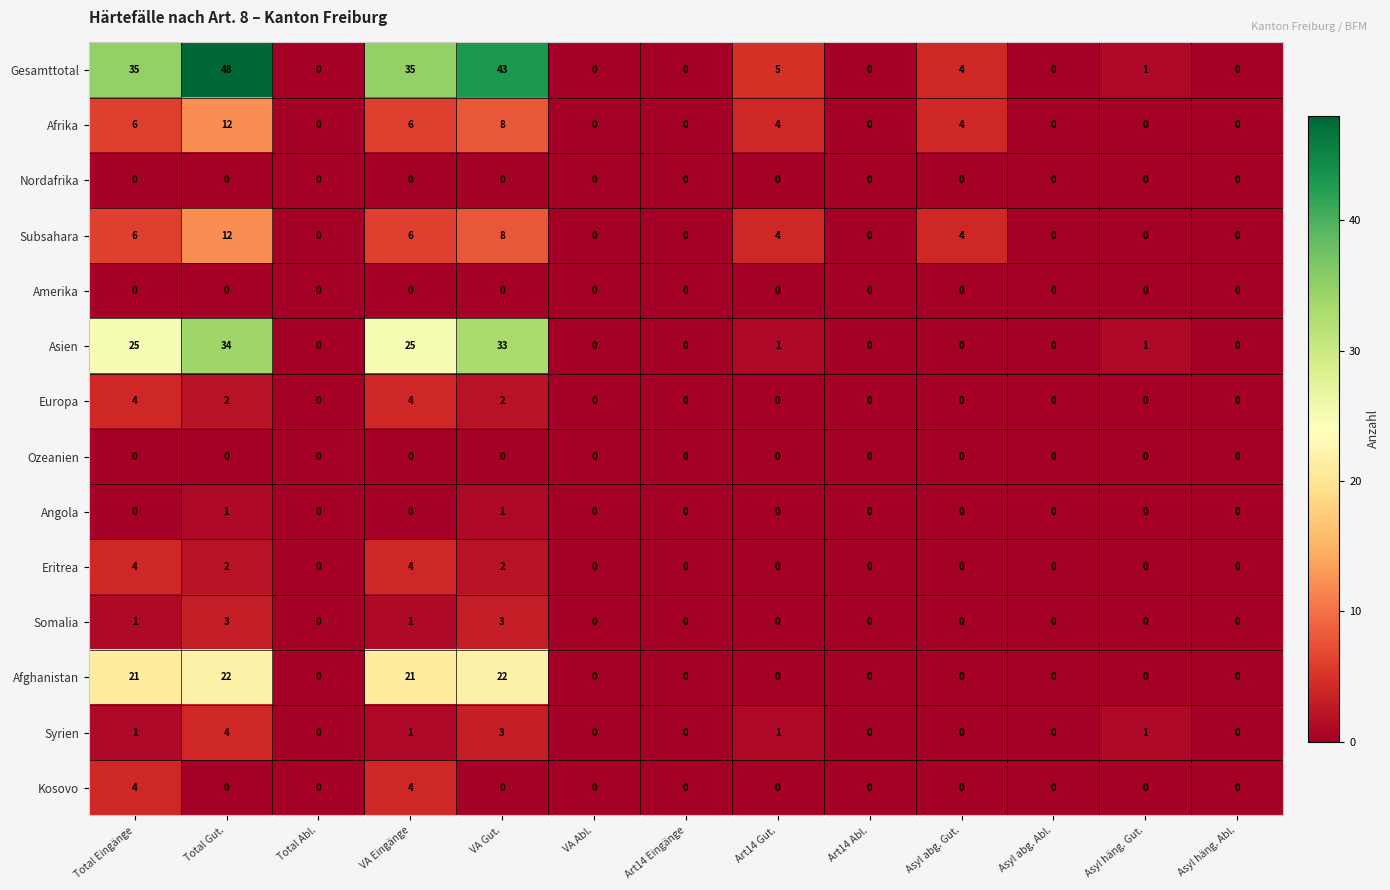

Is it true that Amerika equals 0 at VA Gut.?

True